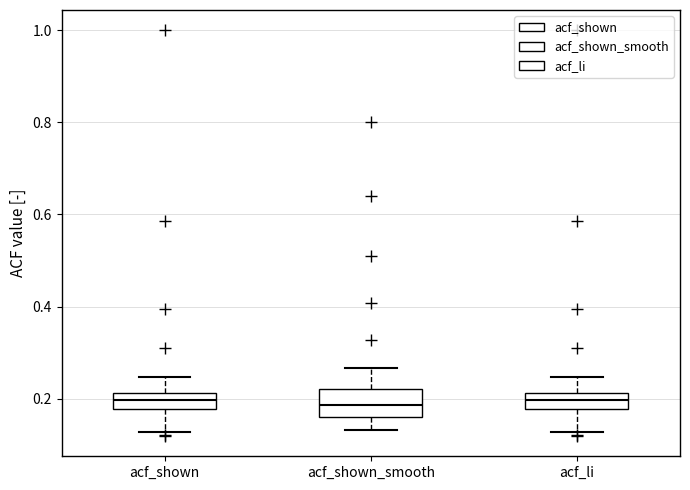

Which box is the tallest, from its lower edge to its upper edge?

acf_shown_smooth